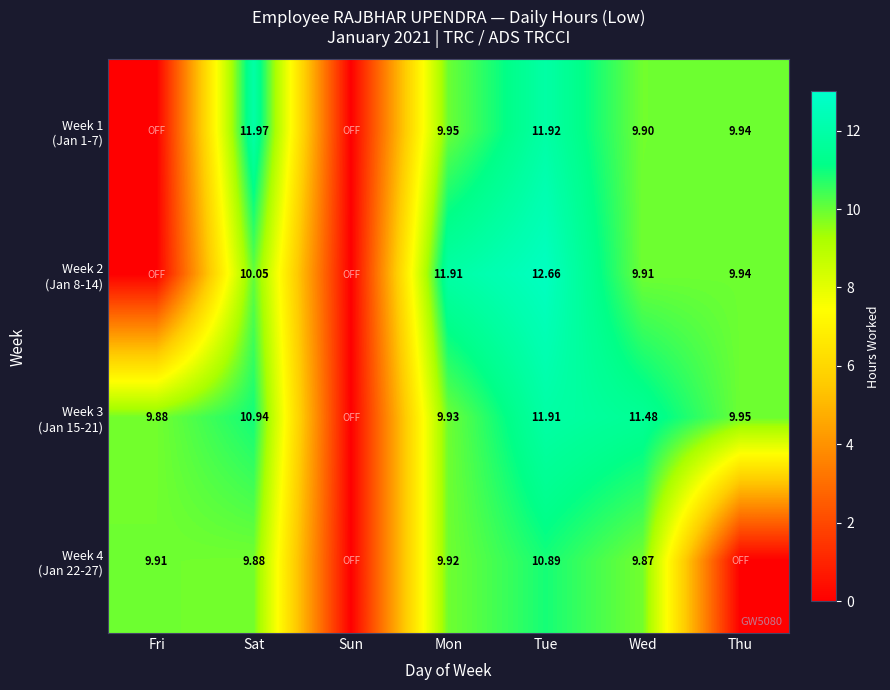

What is the average value of the Week 3 (Jan 15-21) series?

9.2